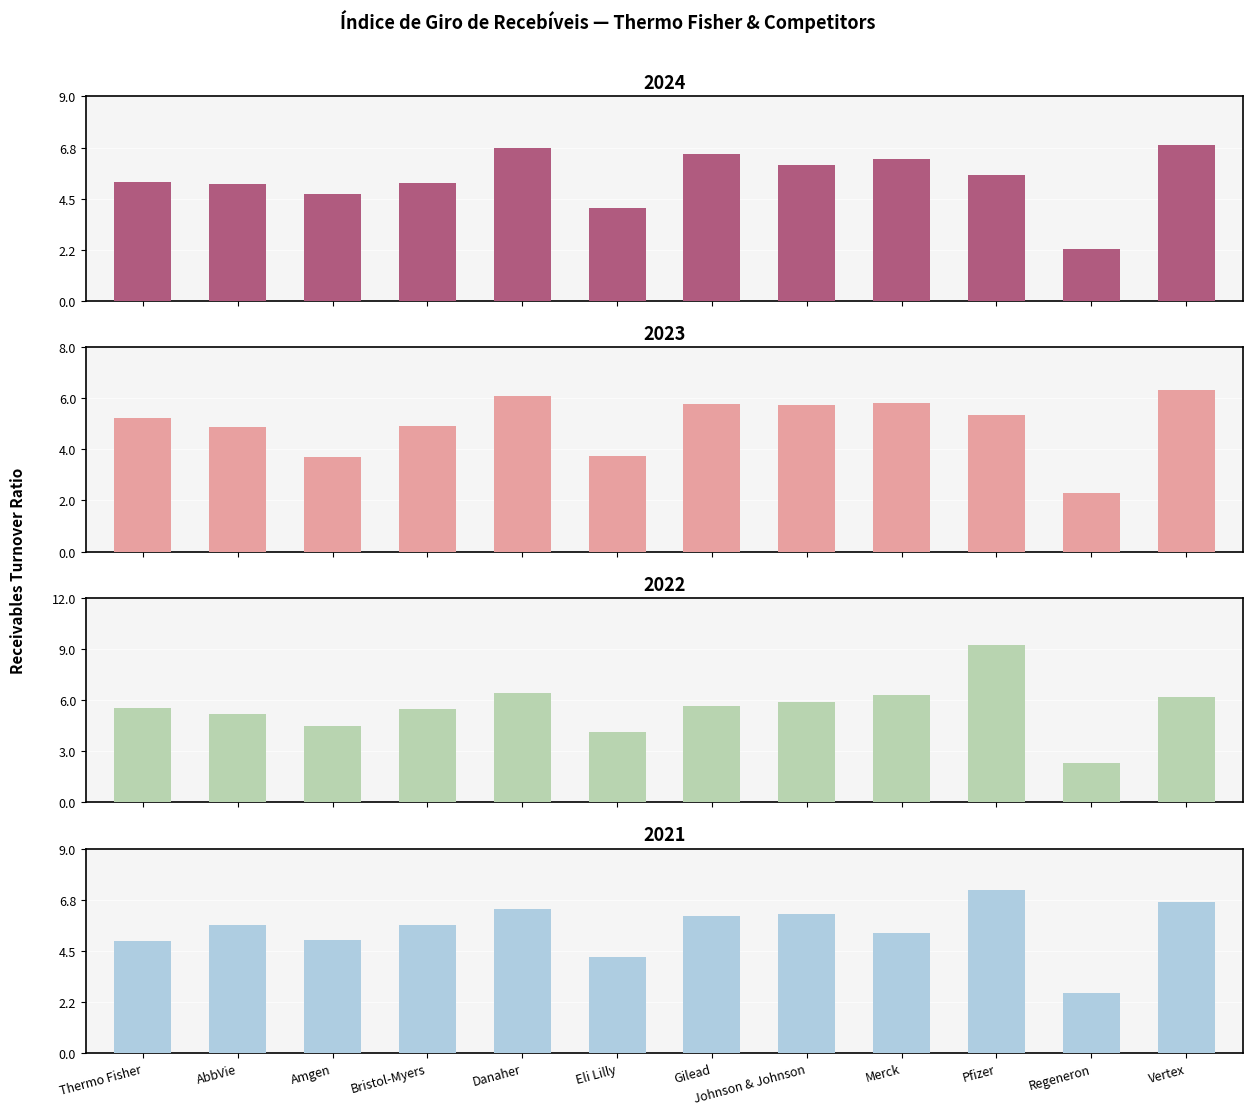

Which has a higher value, Merck or Regeneron?

Merck